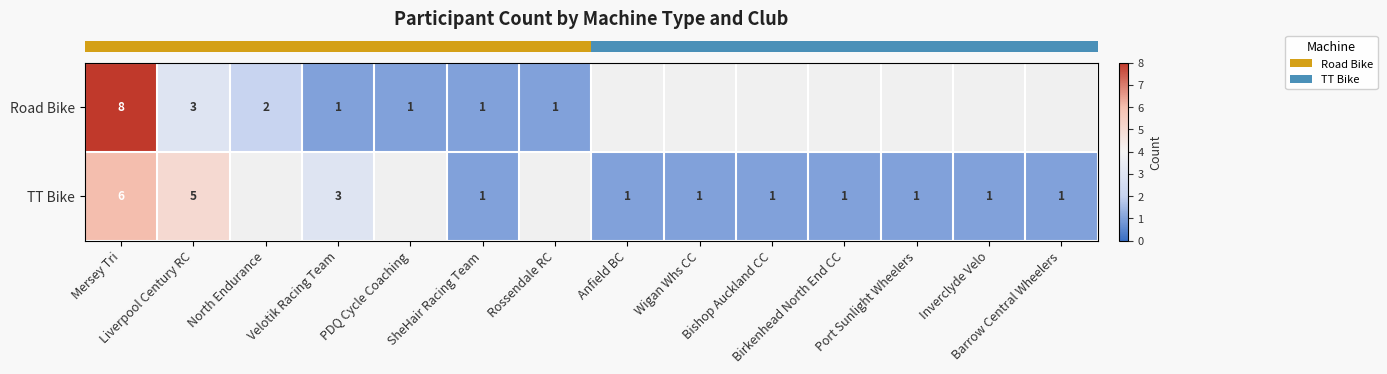

List the series in order of their overall mean, lowest first.

row_0, row_1